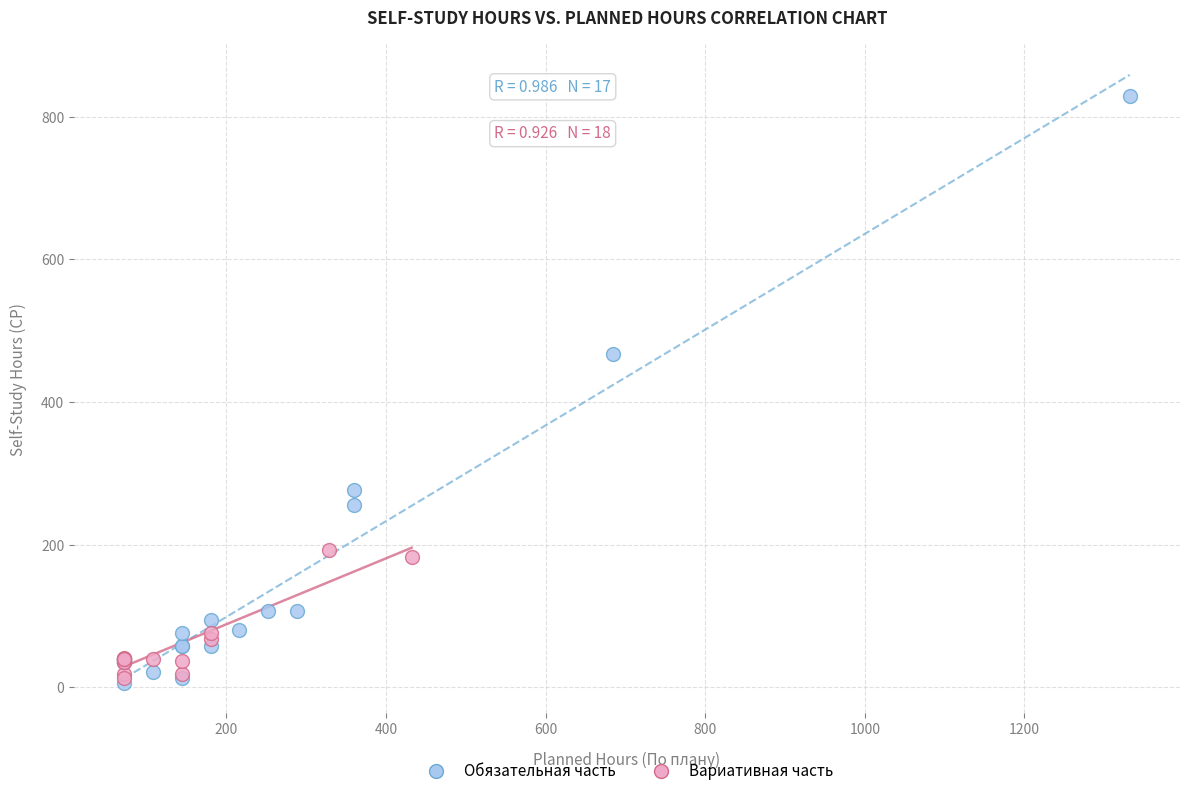

Which series reaches the maximum Y coordinate?

Обязательная часть